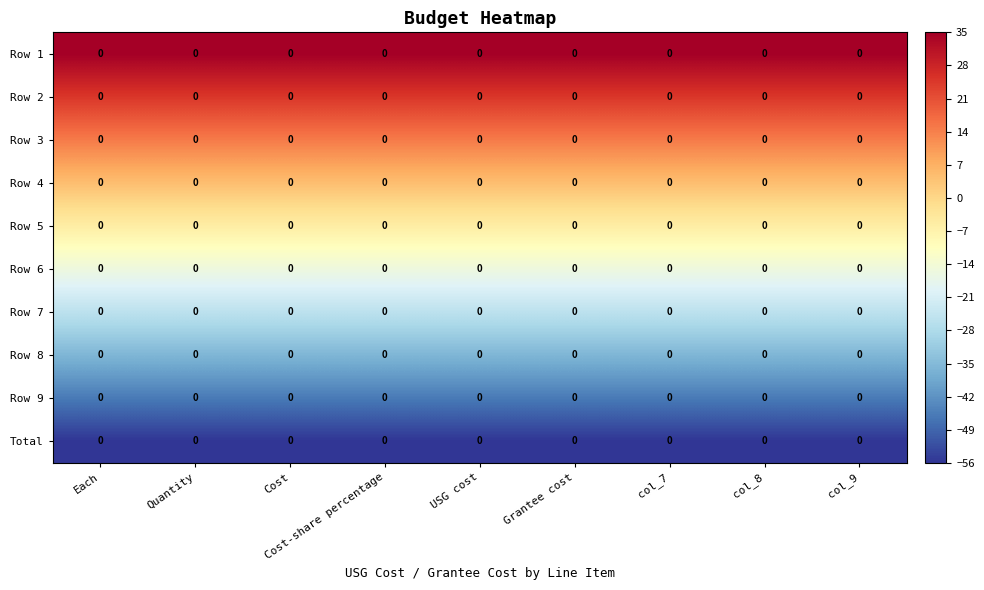

Reading right to left, extract all data points from this chart.

Row 1: col_9=0.0	col_8=0.0	col_7=0.0	Grantee cost=0.0	USG cost=0.0	Cost-share percentage=0.0	Cost=0.0	Quantity=0.0	Each=0.0
Row 2: col_9=0.0	col_8=0.0	col_7=0.0	Grantee cost=0.0	USG cost=0.0	Cost-share percentage=0.0	Cost=0.0	Quantity=0.0	Each=0.0
Row 3: col_9=0.0	col_8=0.0	col_7=0.0	Grantee cost=0.0	USG cost=0.0	Cost-share percentage=0.0	Cost=0.0	Quantity=0.0	Each=0.0
Row 4: col_9=0.0	col_8=0.0	col_7=0.0	Grantee cost=0.0	USG cost=0.0	Cost-share percentage=0.0	Cost=0.0	Quantity=0.0	Each=0.0
Row 5: col_9=0.0	col_8=0.0	col_7=0.0	Grantee cost=0.0	USG cost=0.0	Cost-share percentage=0.0	Cost=0.0	Quantity=0.0	Each=0.0
Row 6: col_9=0.0	col_8=0.0	col_7=0.0	Grantee cost=0.0	USG cost=0.0	Cost-share percentage=0.0	Cost=0.0	Quantity=0.0	Each=0.0
Row 7: col_9=0.0	col_8=0.0	col_7=0.0	Grantee cost=0.0	USG cost=0.0	Cost-share percentage=0.0	Cost=0.0	Quantity=0.0	Each=0.0
Row 8: col_9=0.0	col_8=0.0	col_7=0.0	Grantee cost=0.0	USG cost=0.0	Cost-share percentage=0.0	Cost=0.0	Quantity=0.0	Each=0.0
Row 9: col_9=0.0	col_8=0.0	col_7=0.0	Grantee cost=0.0	USG cost=0.0	Cost-share percentage=0.0	Cost=0.0	Quantity=0.0	Each=0.0
Total: col_9=0.0	col_8=0.0	col_7=0.0	Grantee cost=0.0	USG cost=0.0	Cost-share percentage=0.0	Cost=0.0	Quantity=0.0	Each=0.0